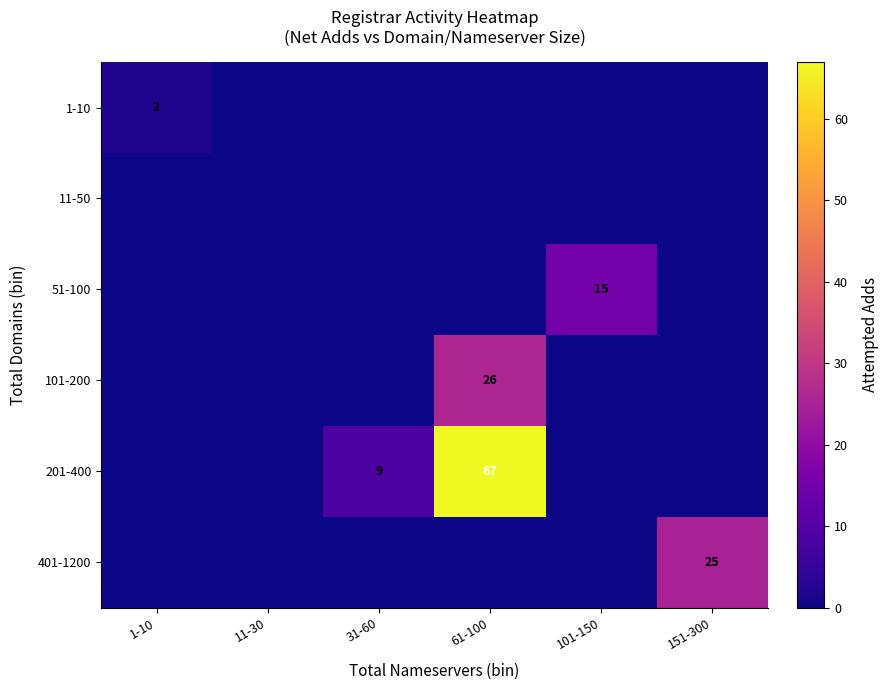

The 1-10 series shows 2 at 1-10. True or false?

True